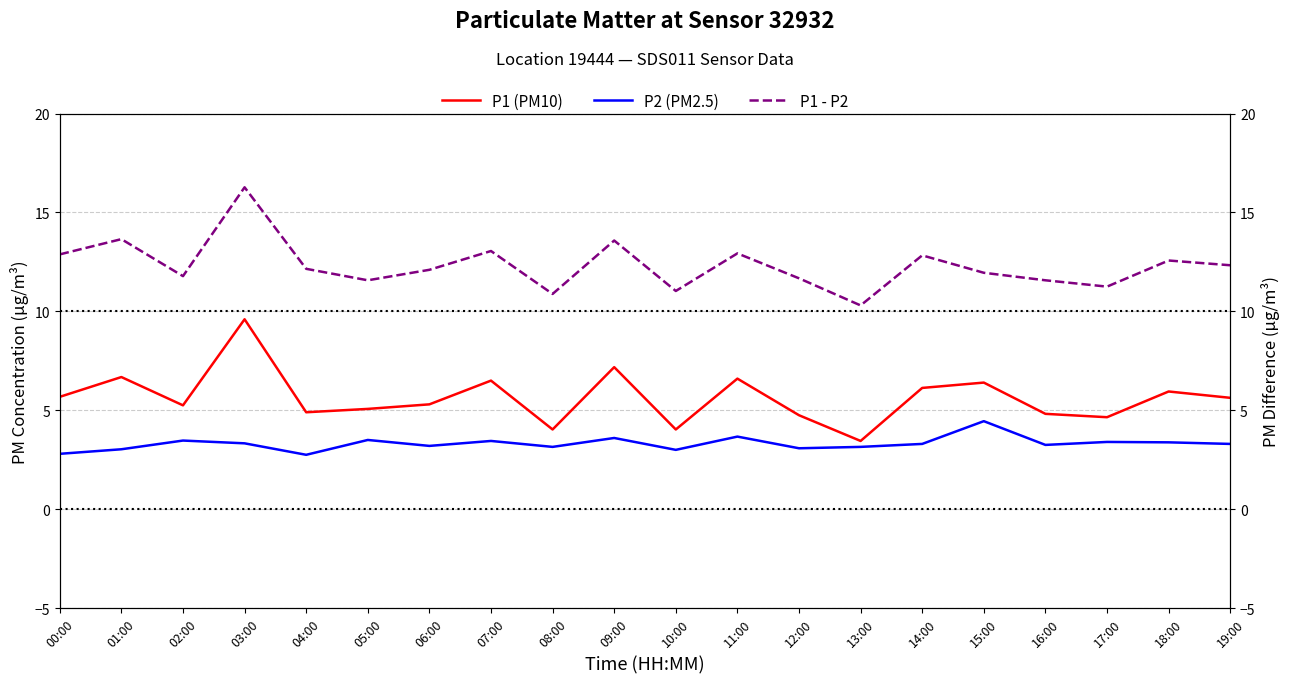

What is the difference between the highest and lowest values at 18:00?

9.2